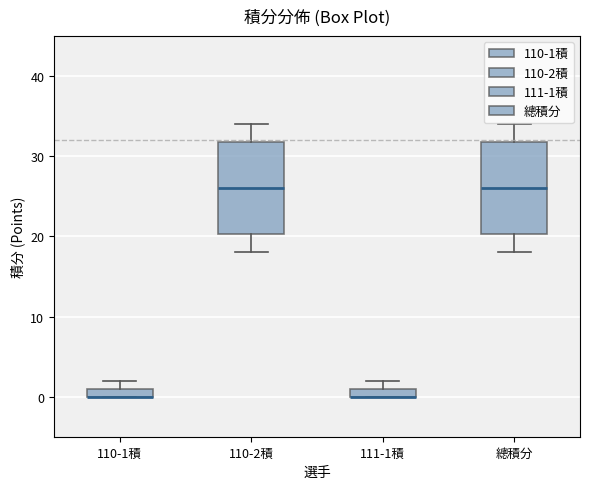

Where is the lower edge of the box for 111-1積 on the y-axis? The values are not printed on the chart, so give them approximately, as read against the axis.

0